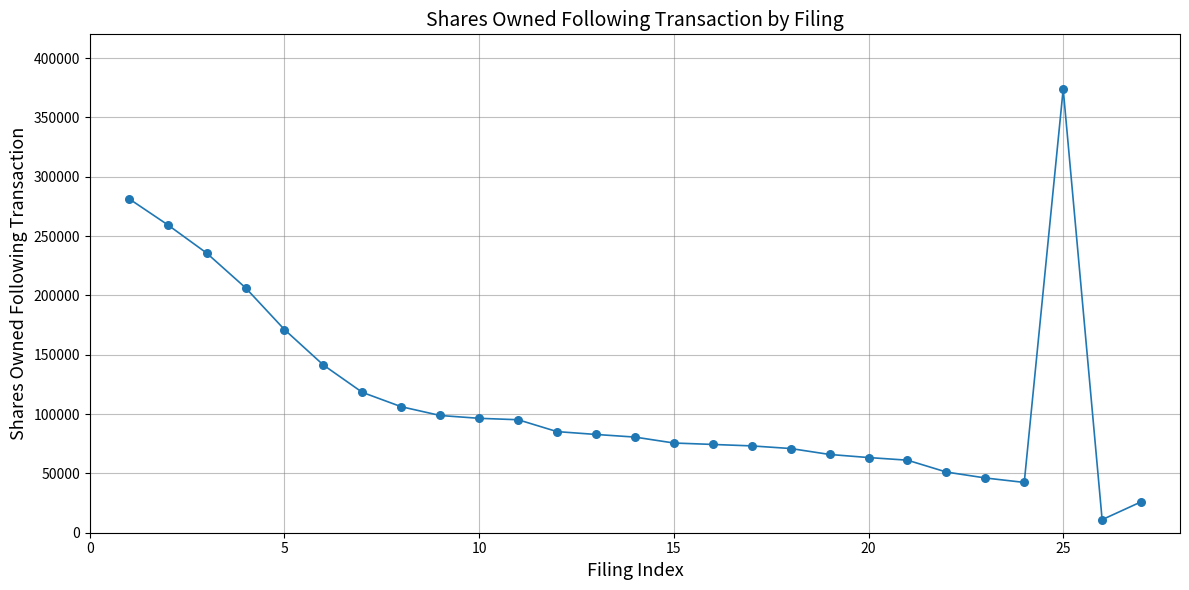

What is the maximum value shown in the chart?

373885